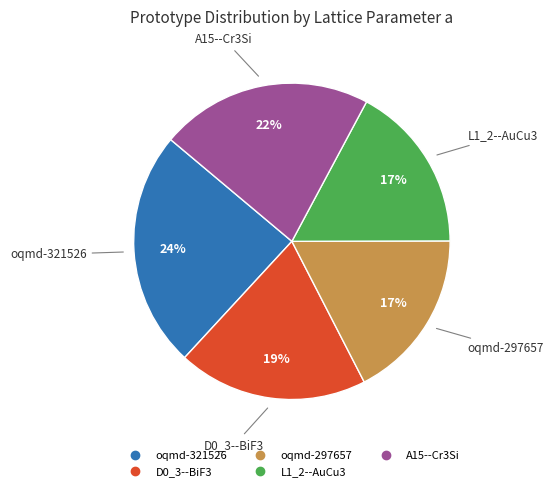

Is it true that oqmd-321526 is 24% of the pie?

True